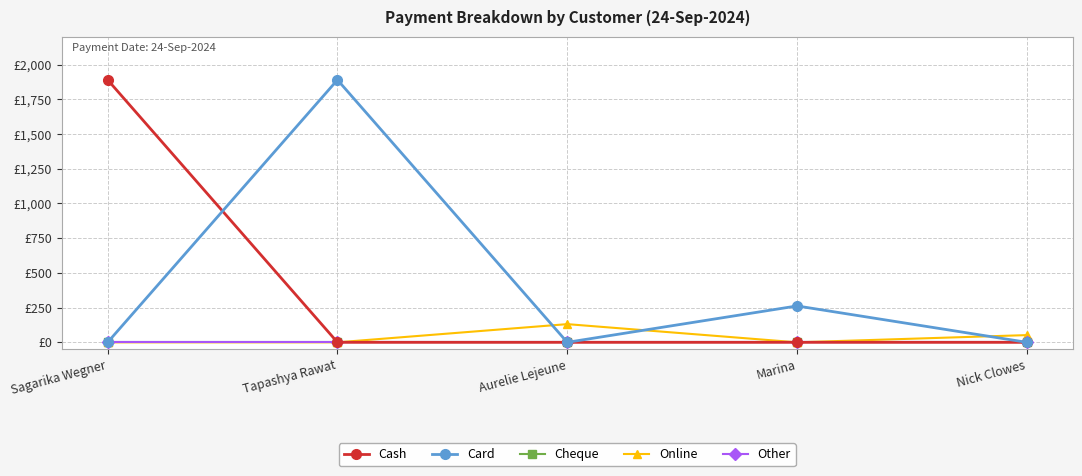

Does the chart have visible grid lines?

Yes